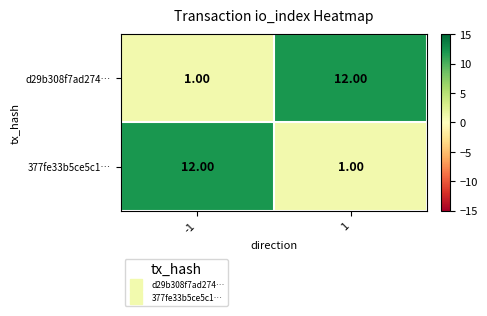

What is the difference between the highest and lowest values at 1?

11